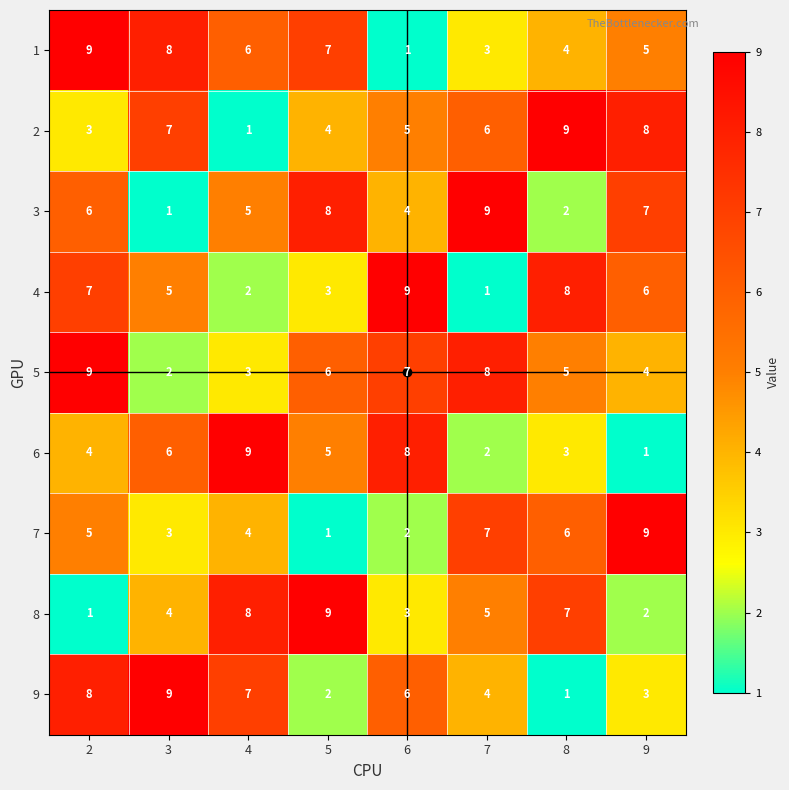

Which series changed the most between 4 and 5?

9